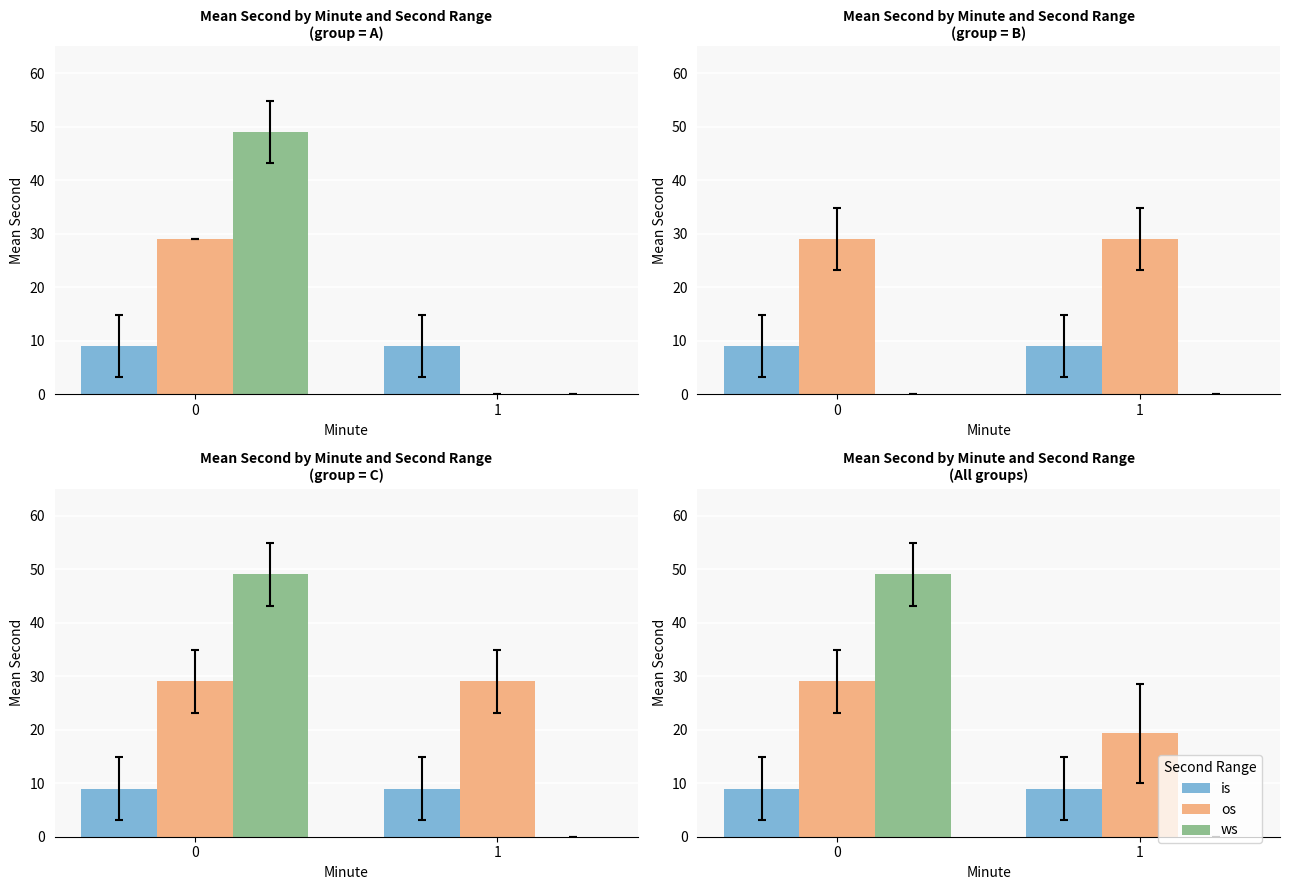

List the labels in order of ws value, largest first.

0, 1